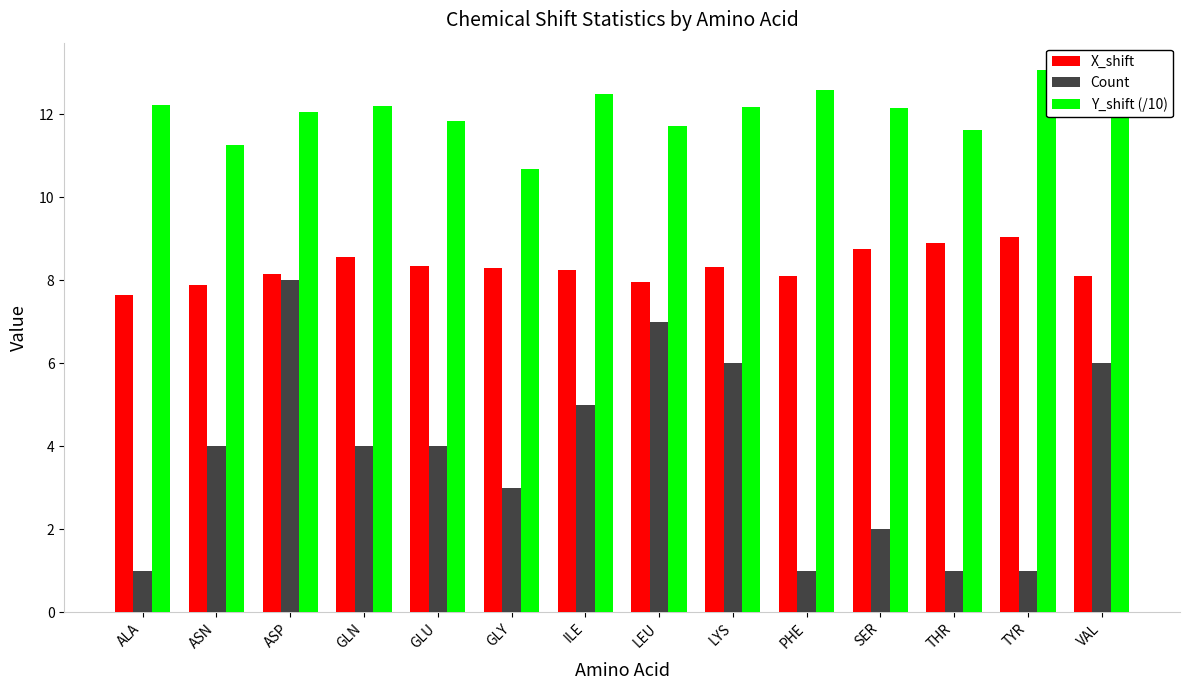

The value of Count at PHE is 0.4. True or false?

False